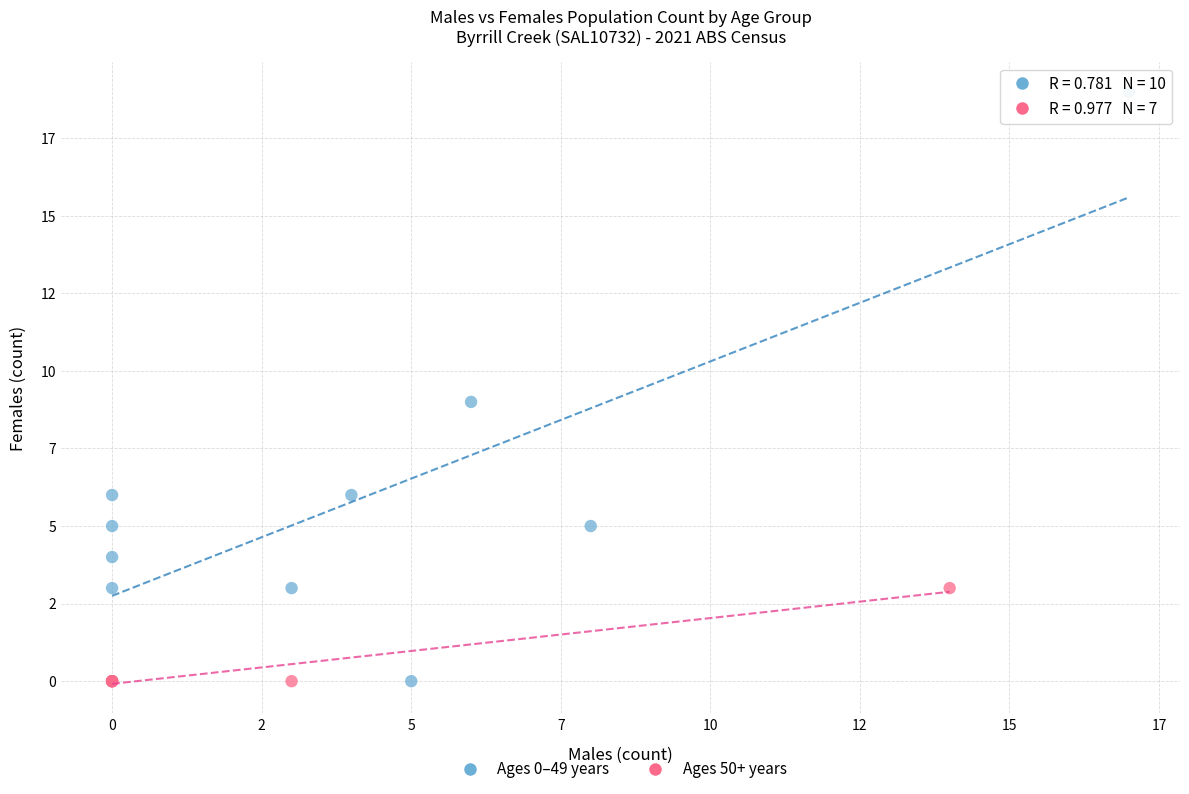

Which series contains the highest Y value?

Ages 0–49 years